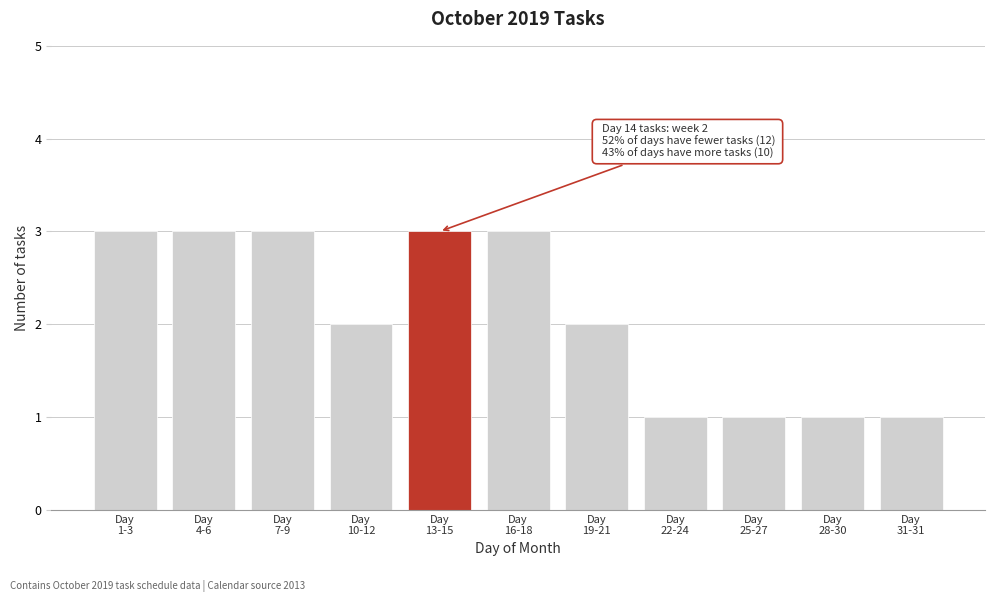

Reading right to left, what are all the values shown in this chart?

1	1	1	1	2	3	3	2	3	3	3